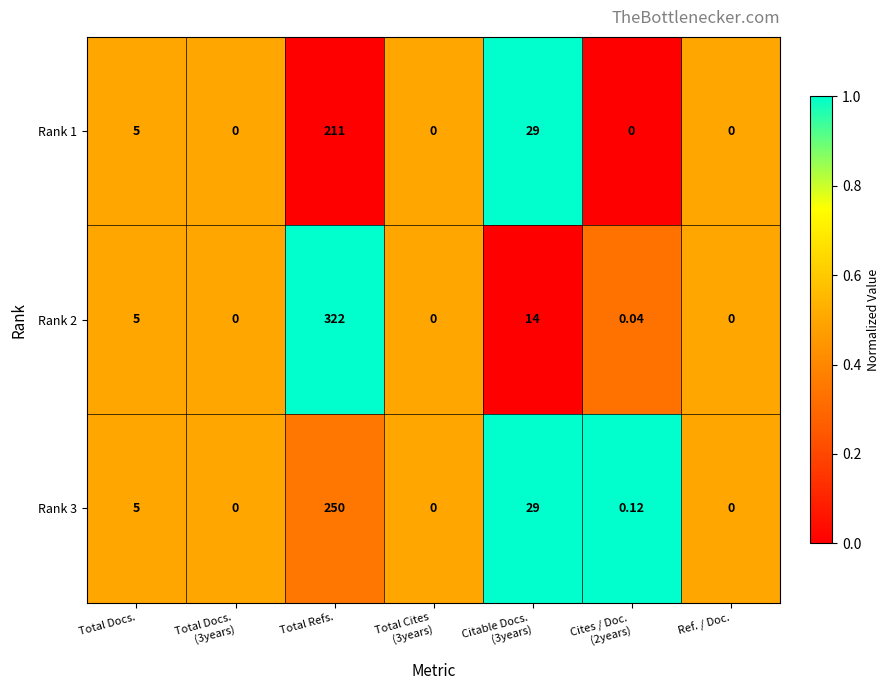

What is the total value across all series at Citable Docs.
(3years)?

72.0